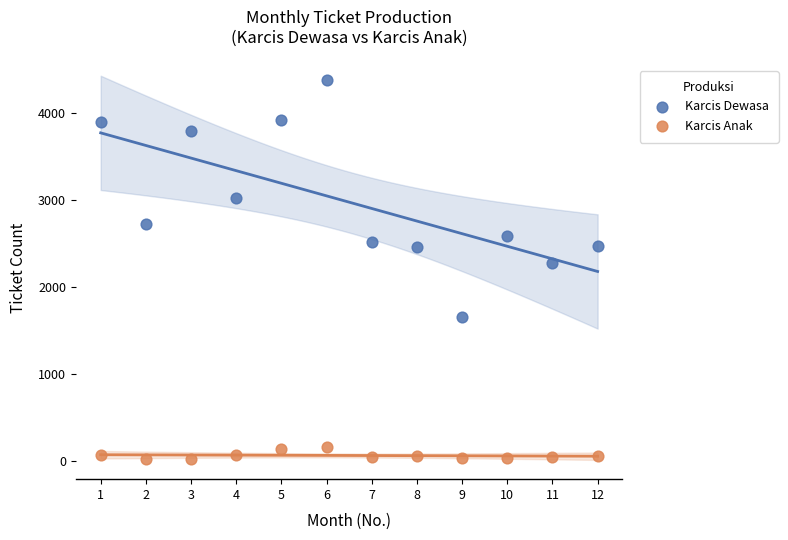

Which series reaches the minimum Y coordinate?

Karcis Anak